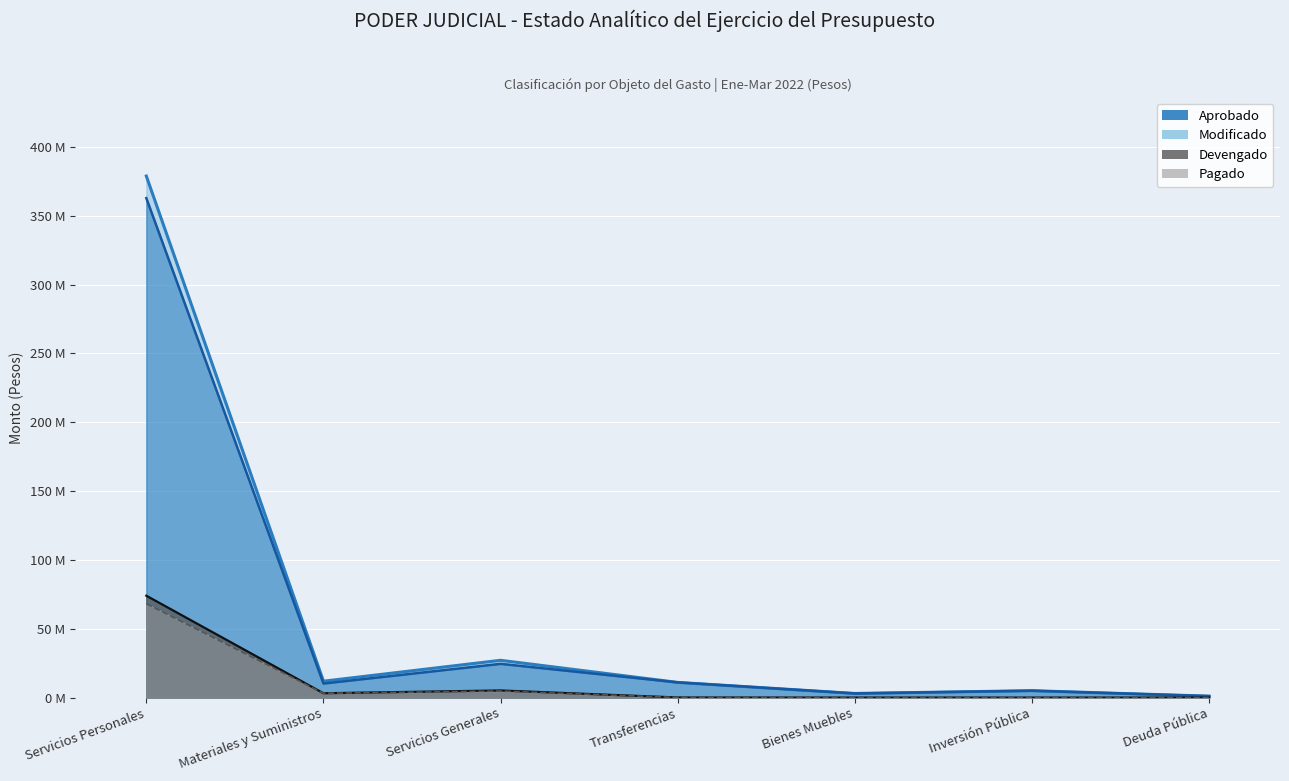

How many interior local peaks does the Aprobado series have?

2